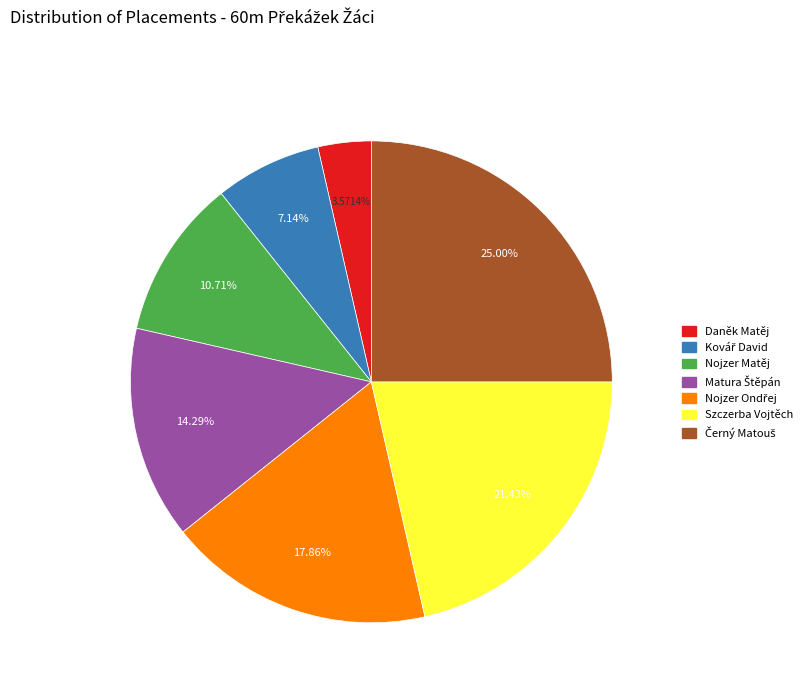

How many segments does this pie chart have?

7